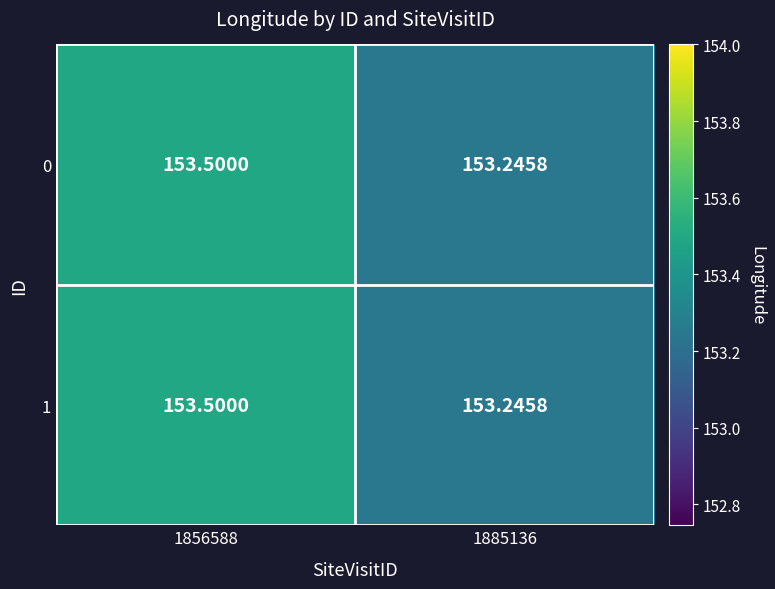

Is the value of 0 at 1856588 greater than the value of 1 at 1885136?

Yes